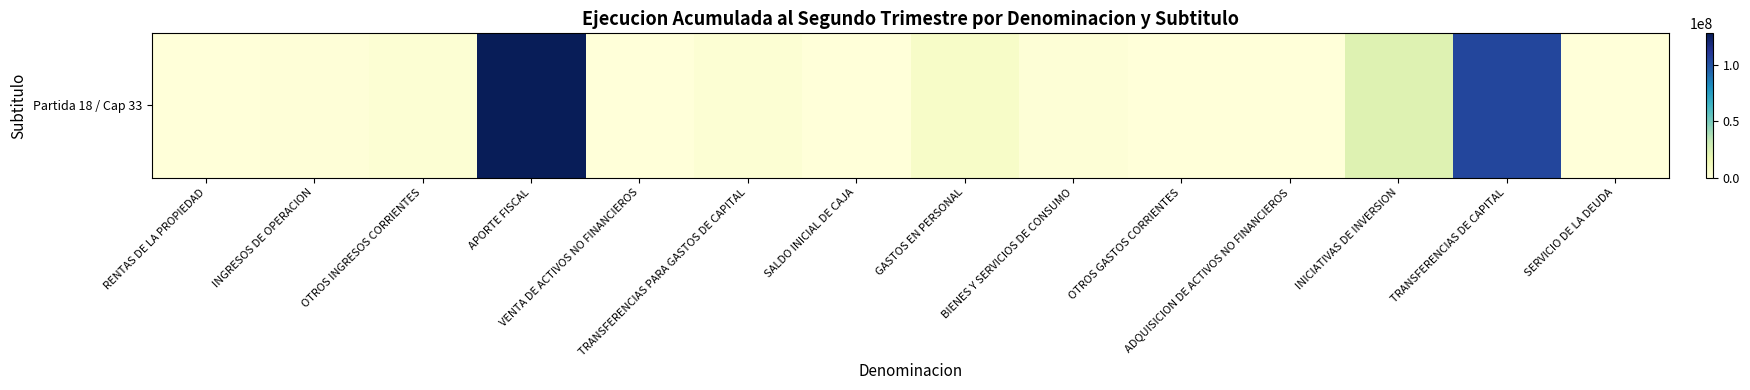

What is the average value?

19217030